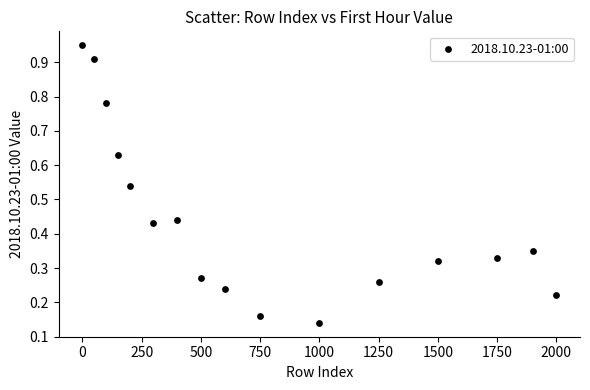

What is the range of X values (max minus min)?

2000.0